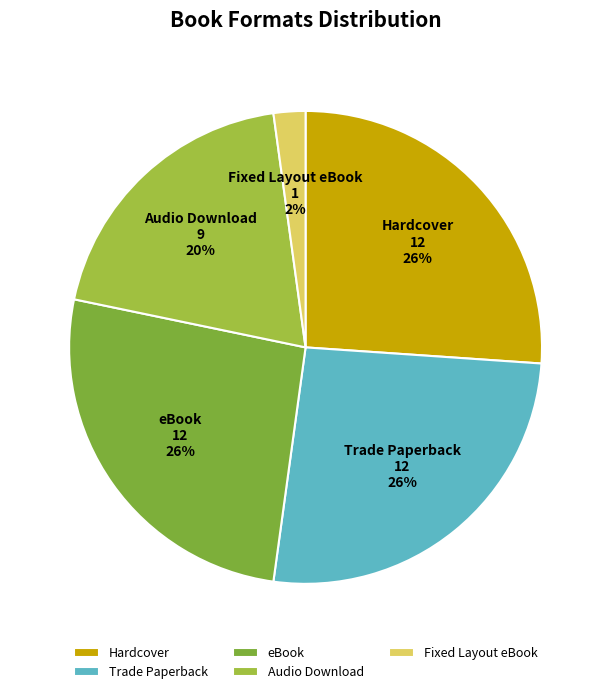

What is the ratio of the value at Hardcover to the value at eBook?

1.0